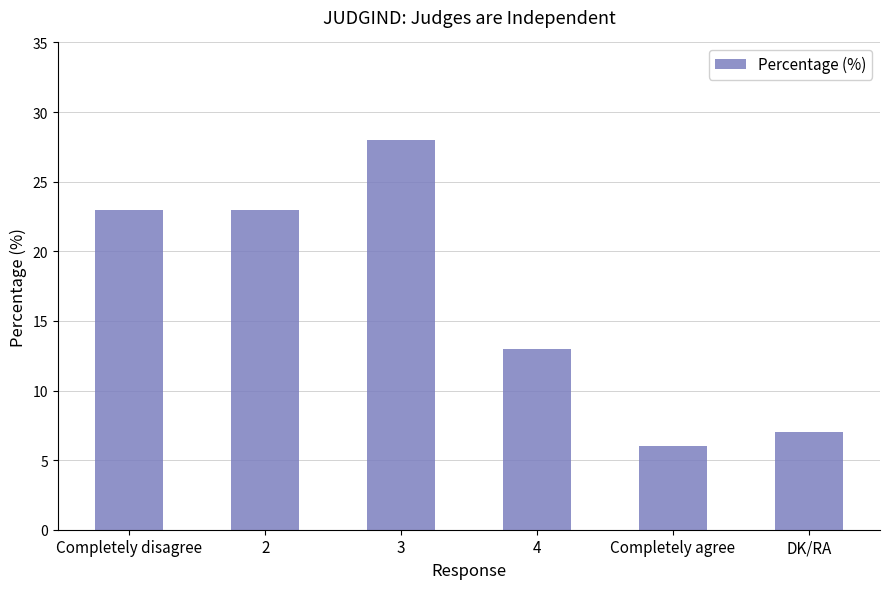

Which has a higher value, Completely disagree or Completely agree?

Completely disagree